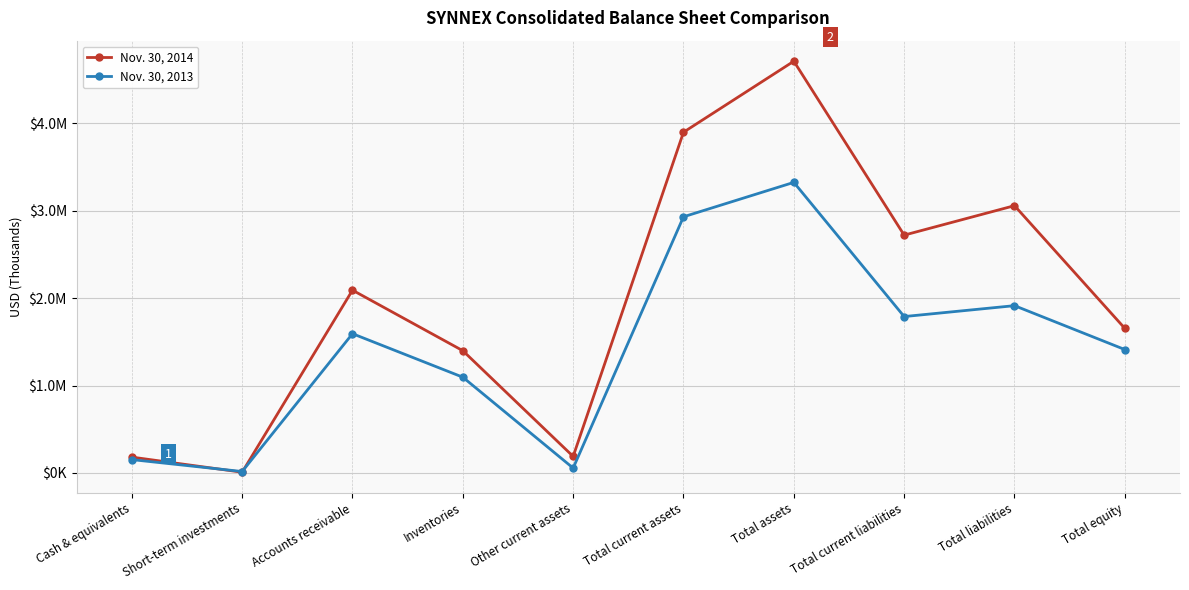

Where do Nov. 30, 2014 and Nov. 30, 2013 first cross each other?

Cash & equivalents and Short-term investments